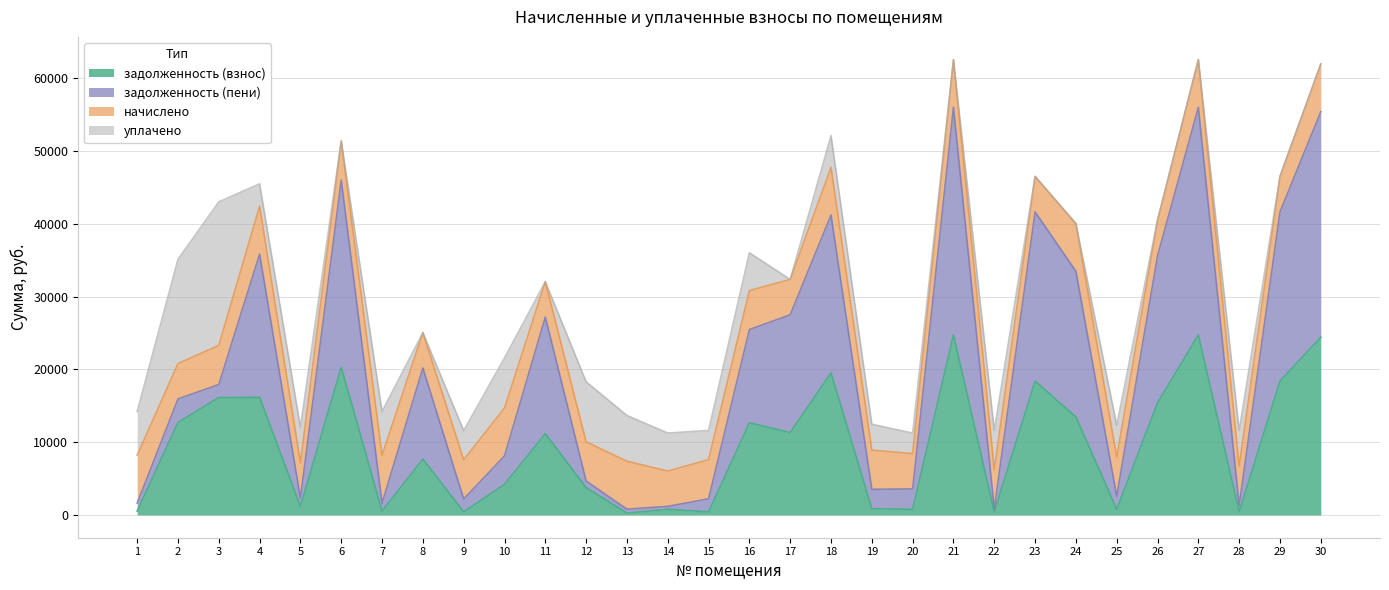

Which has a higher value, 12 or 20?

12